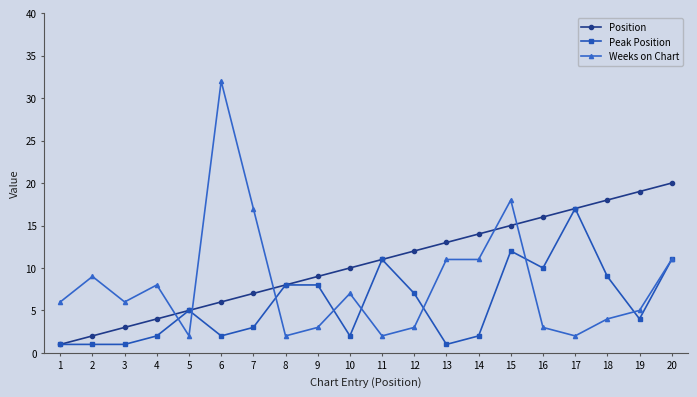

True or false: Weeks on Chart and Peak Position intersect in this chart.

True